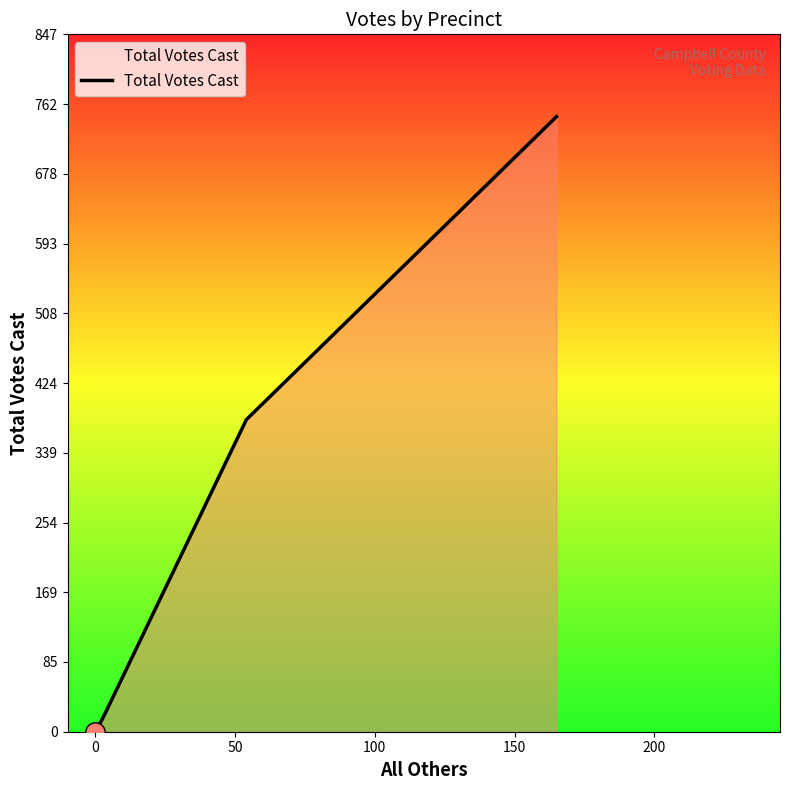

Reading left to right, extract all data points from this chart.

0	19	379	747